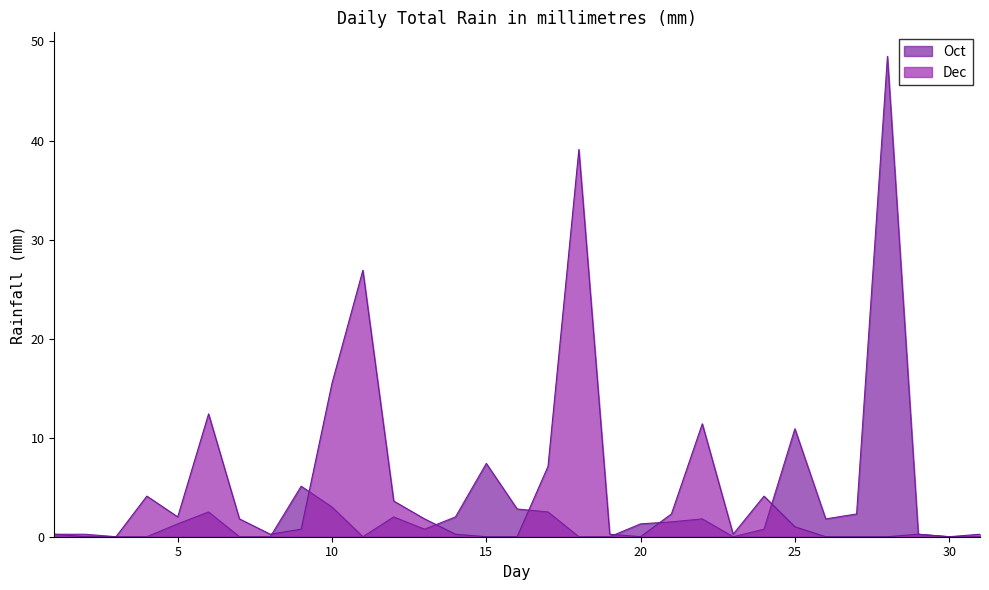

How many times do Dec and Oct cross each other?

7